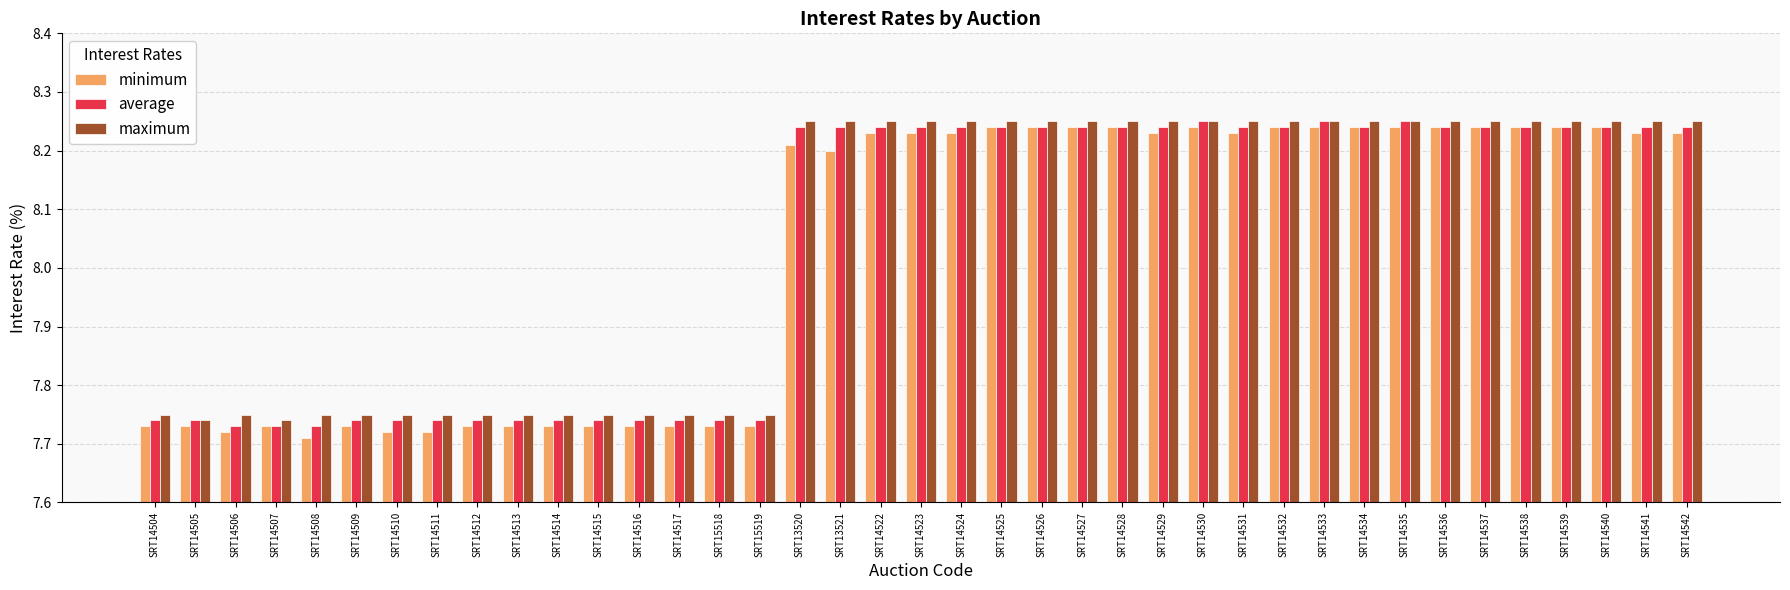

Are the bars horizontal?

No